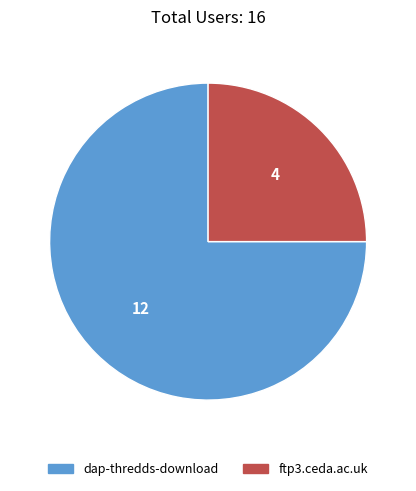

Rank the categories by value from lowest to highest.

ftp3.ceda.ac.uk, dap-thredds-download